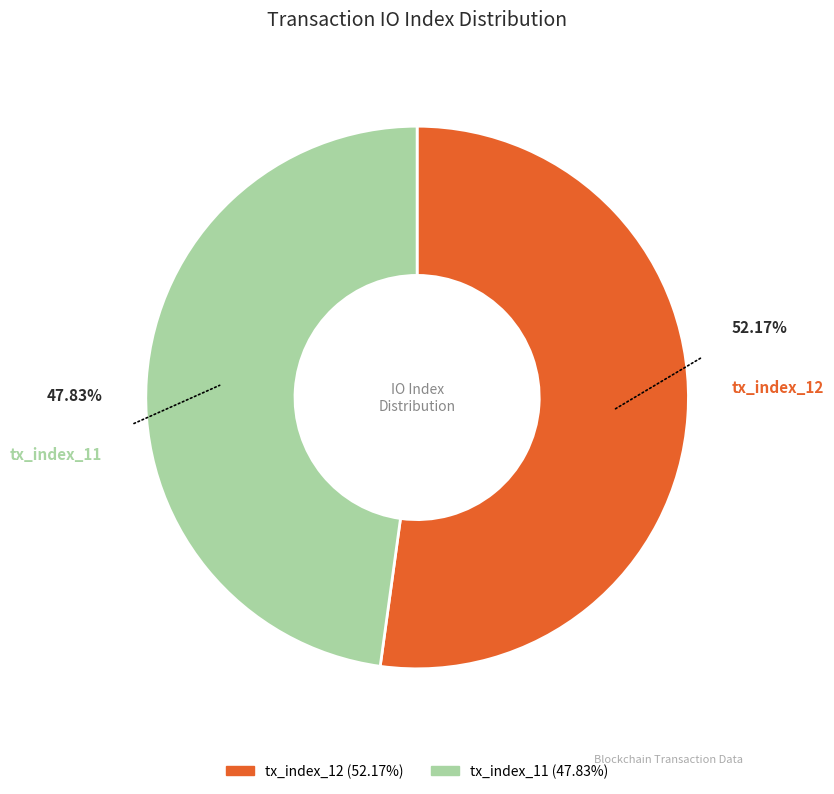

To the nearest percent, what is the difference between the largest and smallest slice percentages?

4%